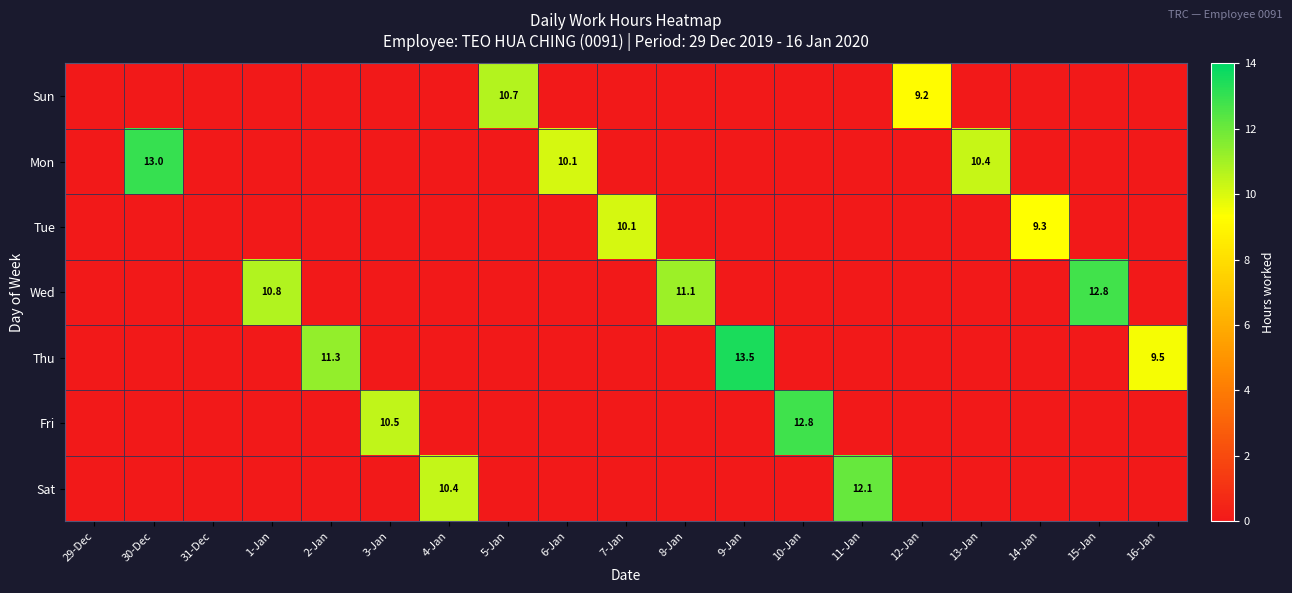

The value of Tue at 7-Jan is 10.1. True or false?

True